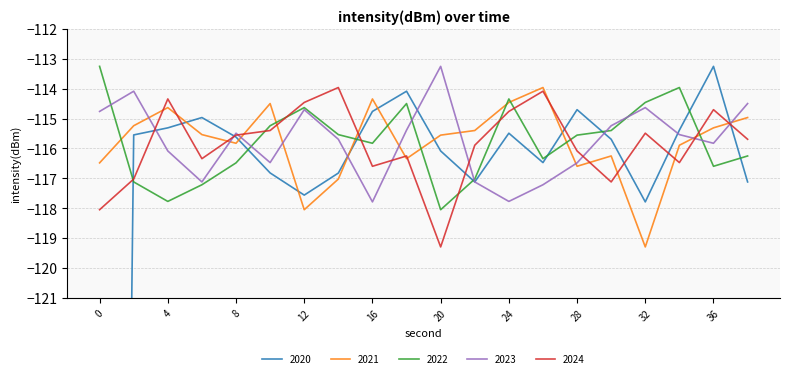

Where is the first local maximum for 2024?

4